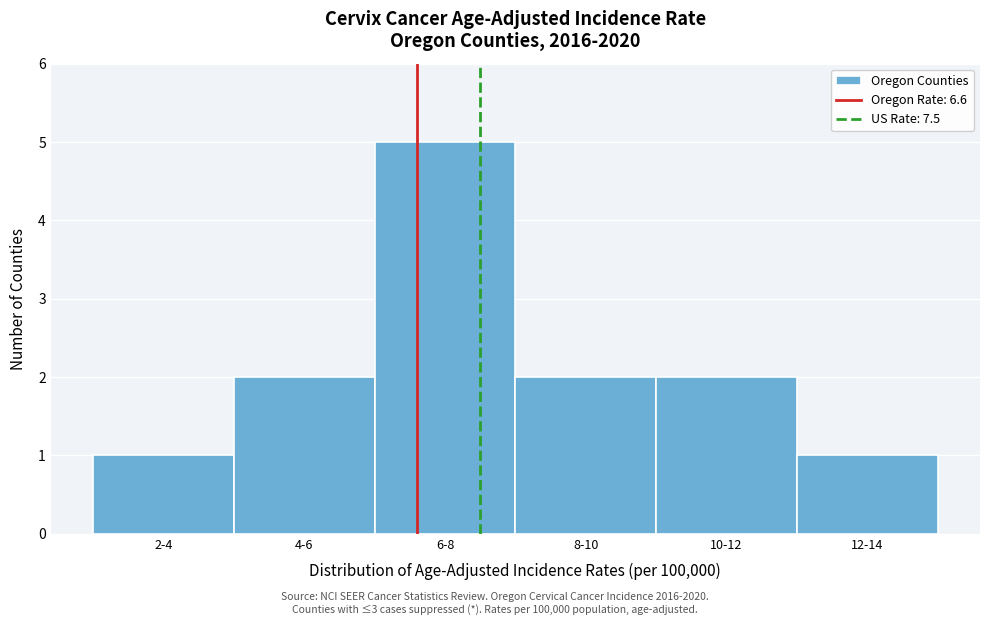

Reading left to right, list all the values displayed in this chart.

1	2	5	2	2	1